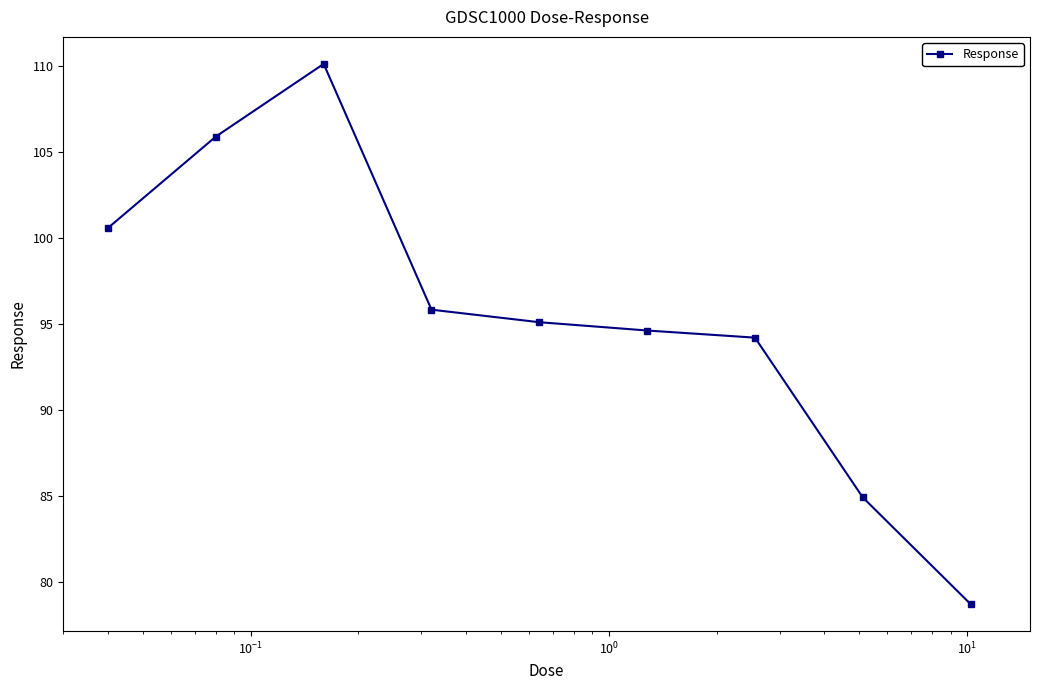

Does the chart display data point markers on the line(s)?

Yes